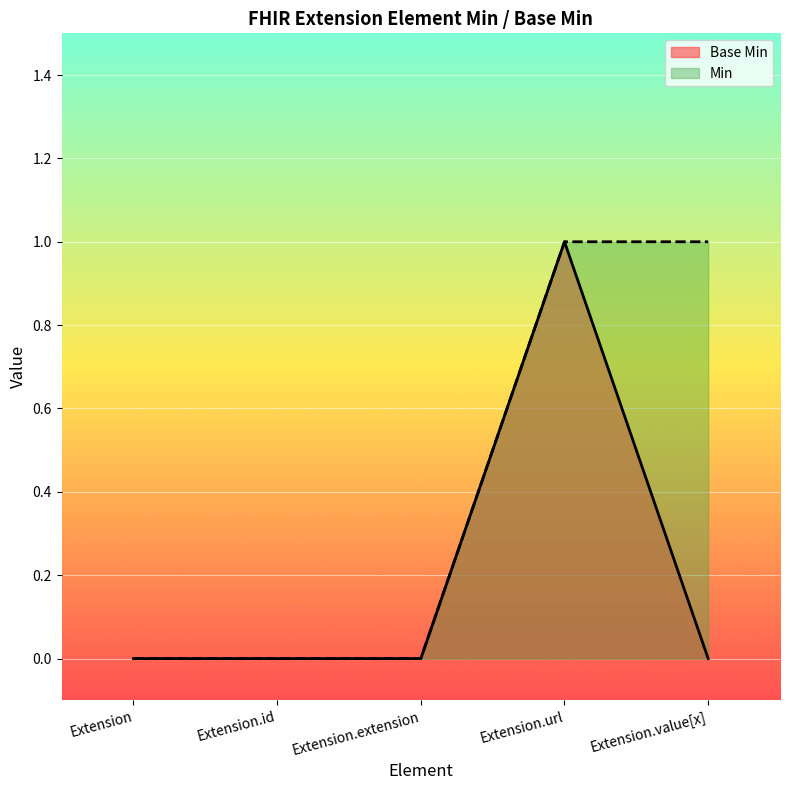

Reading left to right, list all the values displayed in this chart.

Extension=0	Extension.id=0	Extension.extension=0	Extension.url=1	Extension.value[x]=0